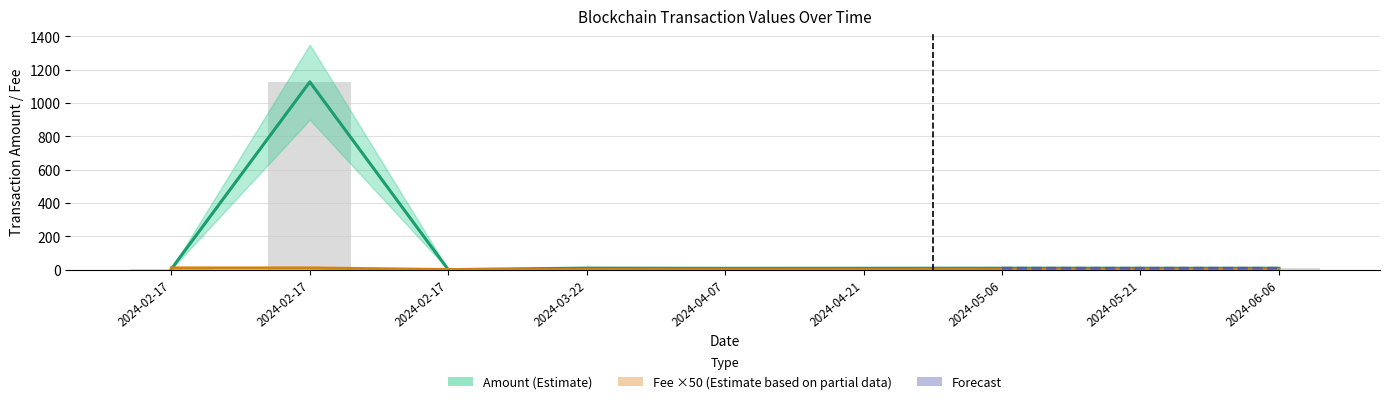

The Amount series shows 2.5 at 2024-04-21. True or false?

False